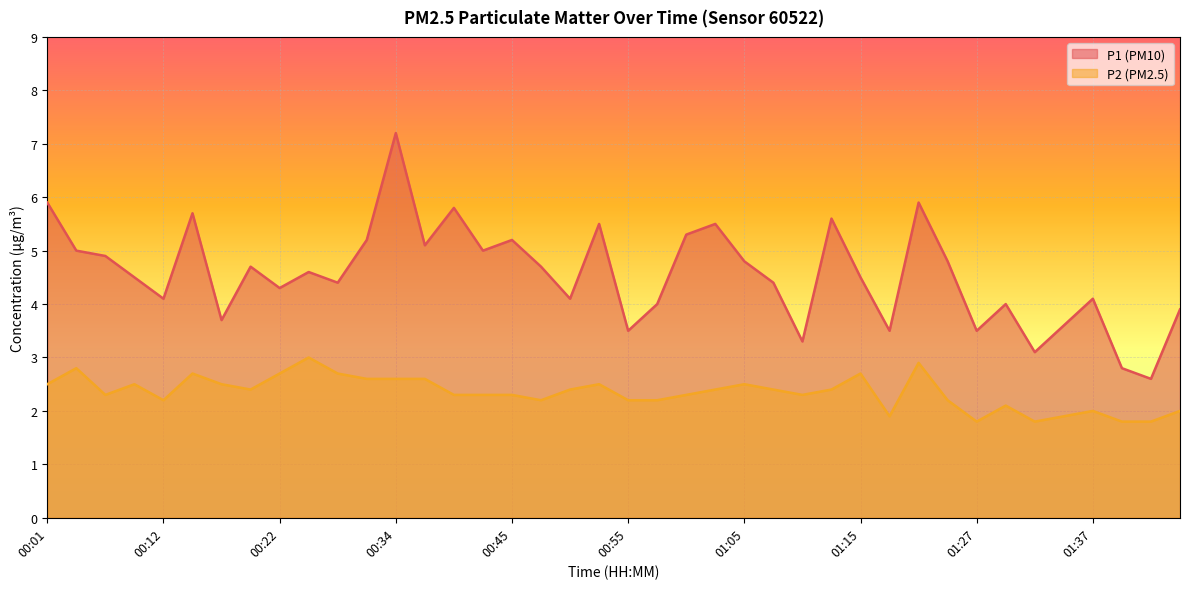

What is the sum of the P2 values at 00:32 and 01:07?

5.0